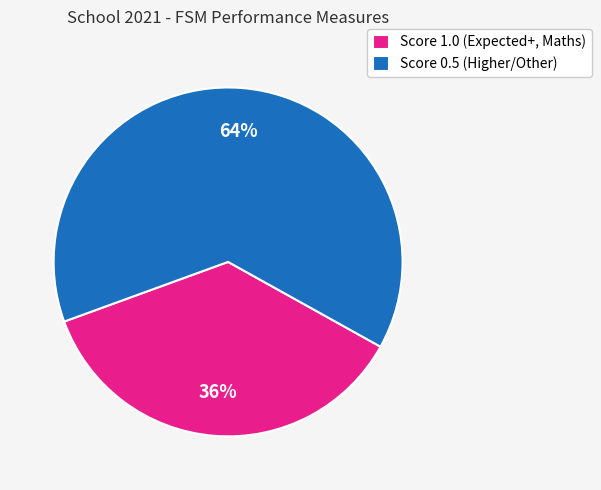

To the nearest percent, what portion does Score 1.0 (Expected+, Maths) represent?

36%